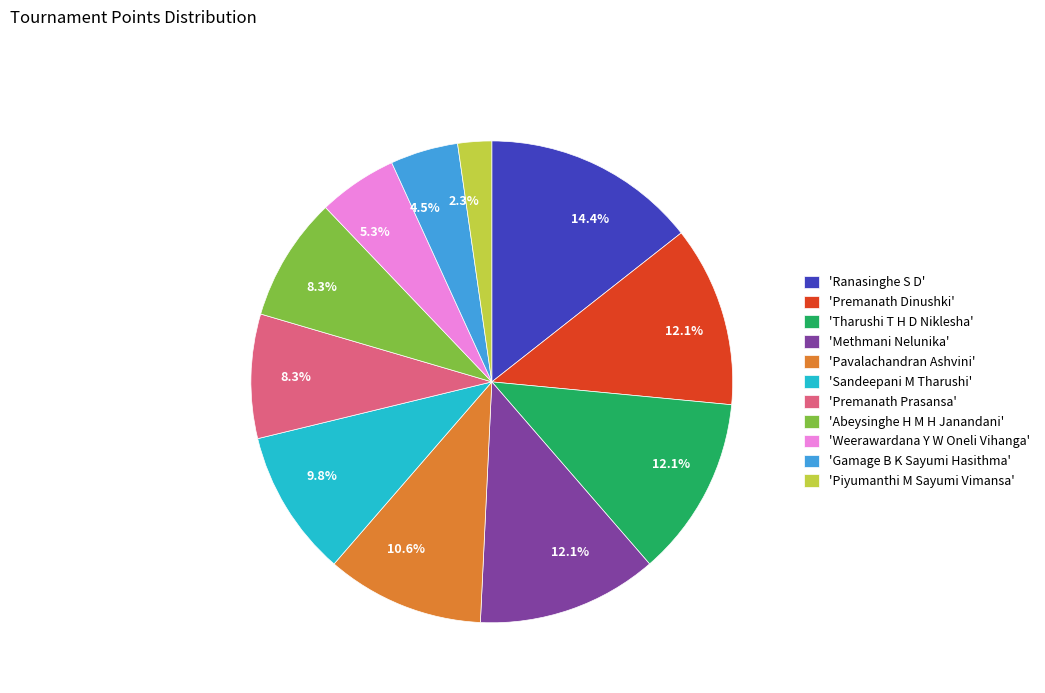

Approximately how many times larger is the value at 'Weerawardana Y W Oneli Vihanga' compared to 'Piyumanthi M Sayumi Vimansa'?

2.3